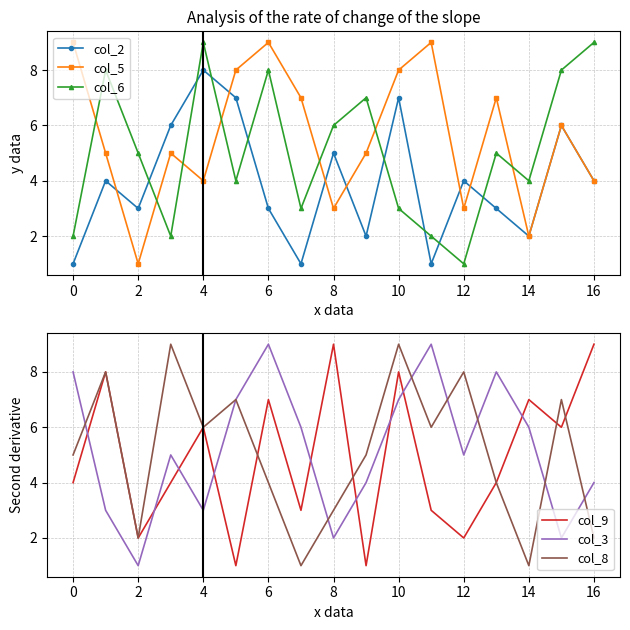

Which series has the largest range (max minus min)?

col_6